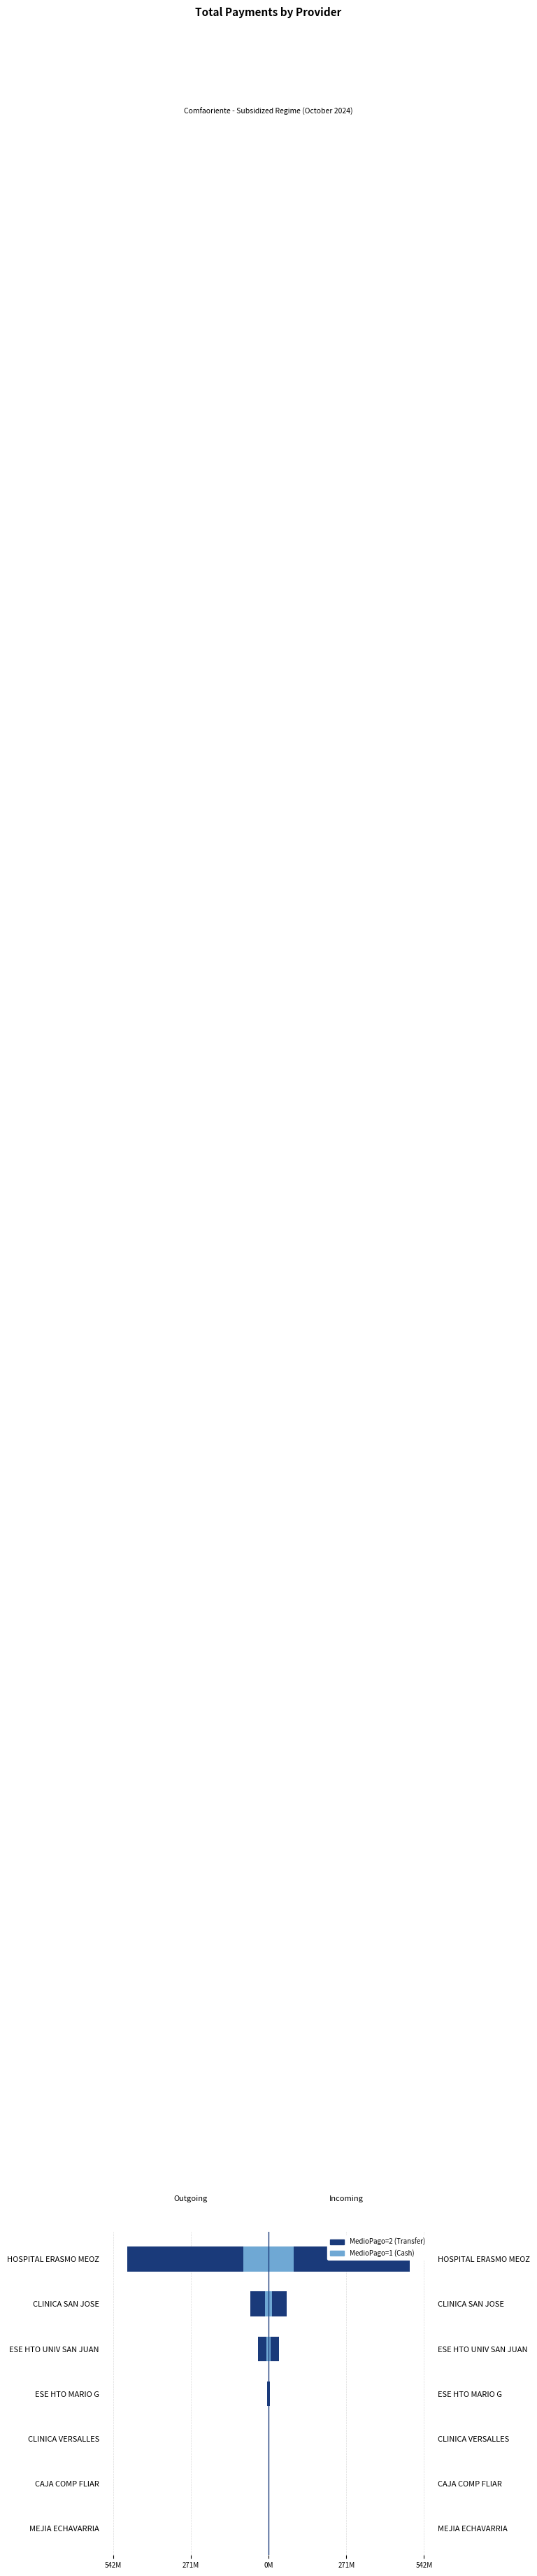

How many bars are there in each group?

2